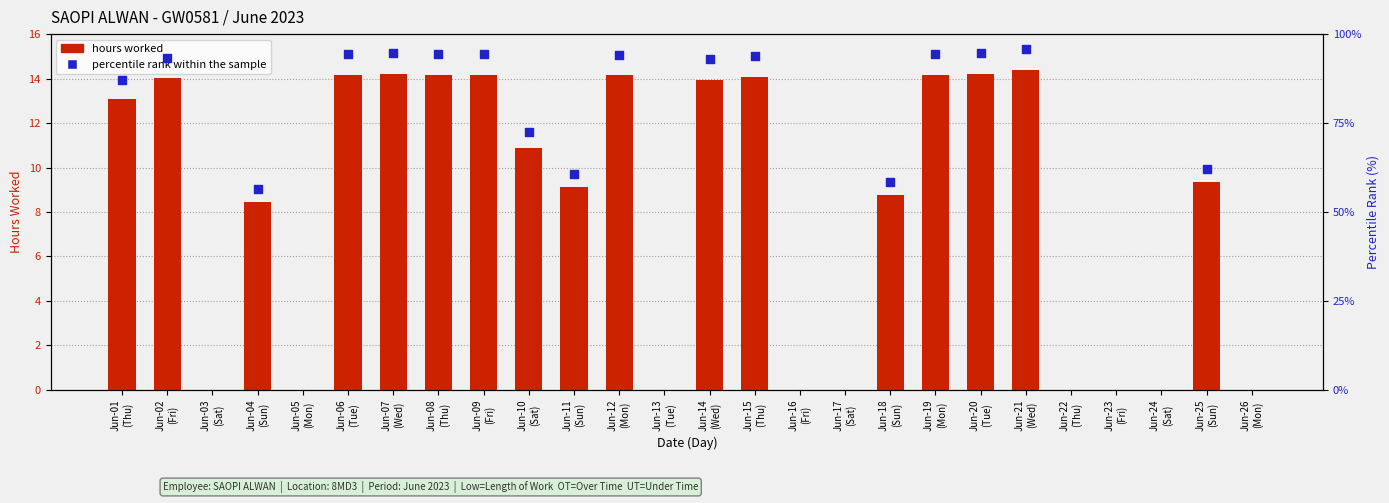

At which category is the sum across all series the highest?

Jun-21
(Wed)